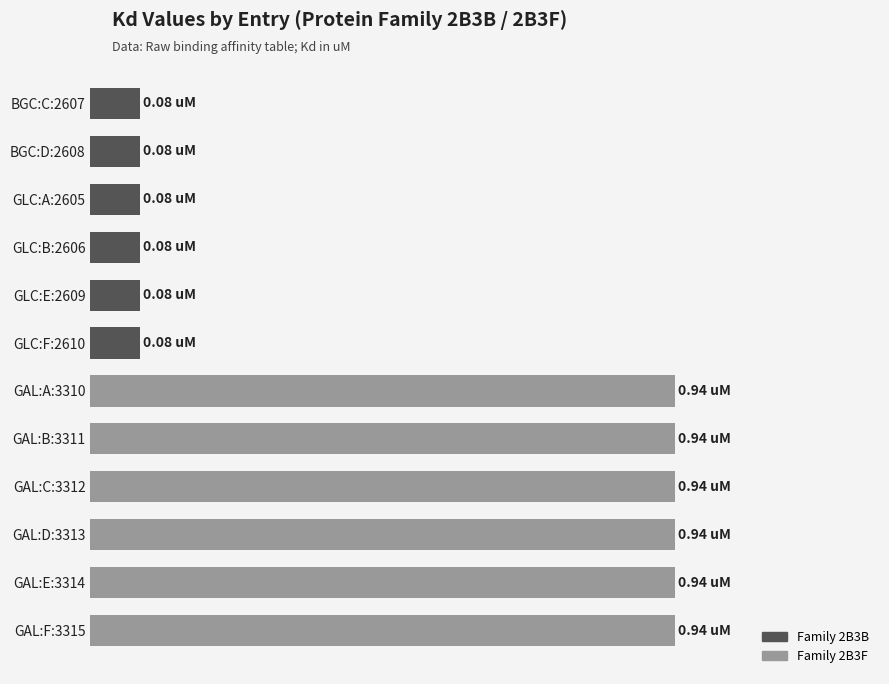

What is the difference between the second highest and minimum values?

0.9